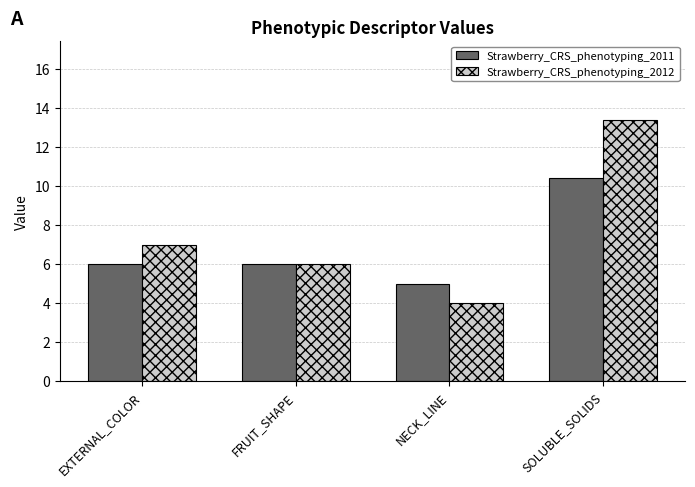

Which series has the largest range (max minus min)?

Strawberry_CRS_phenotyping_2012